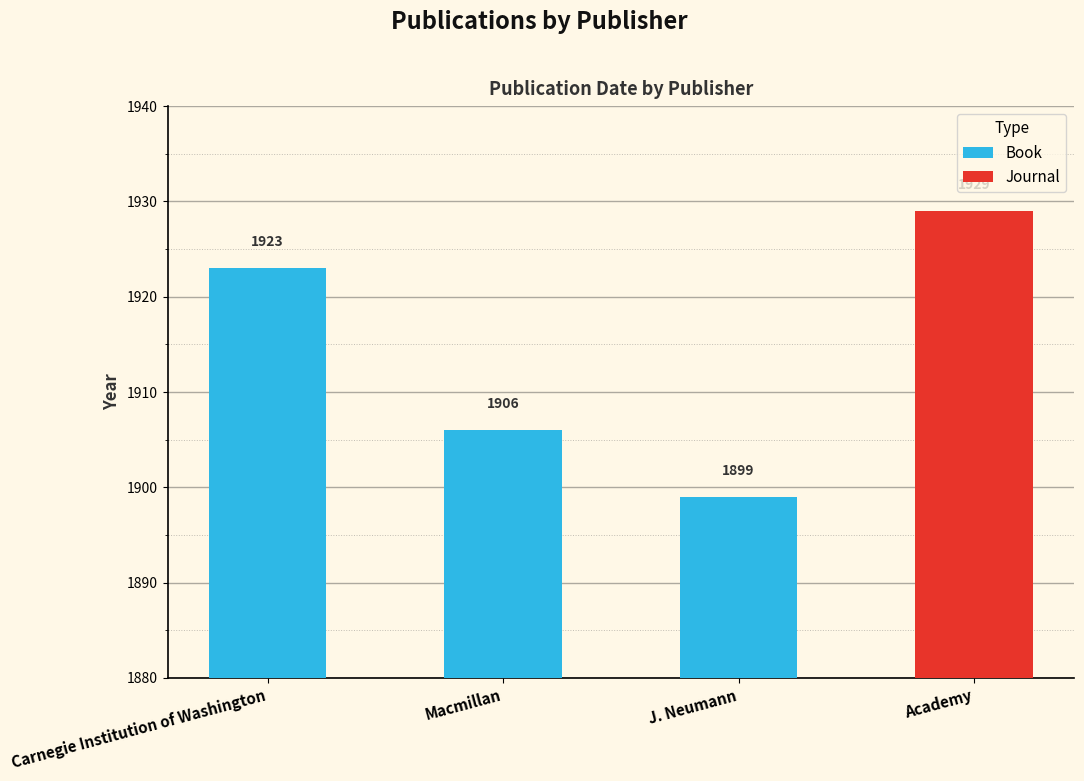

Between Carnegie Institution of Washington and Macmillan, which is larger?

Carnegie Institution of Washington